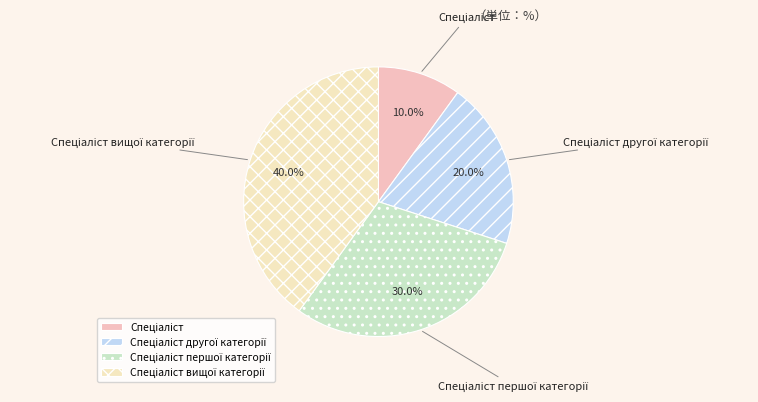

Does any single category account for the majority?

No